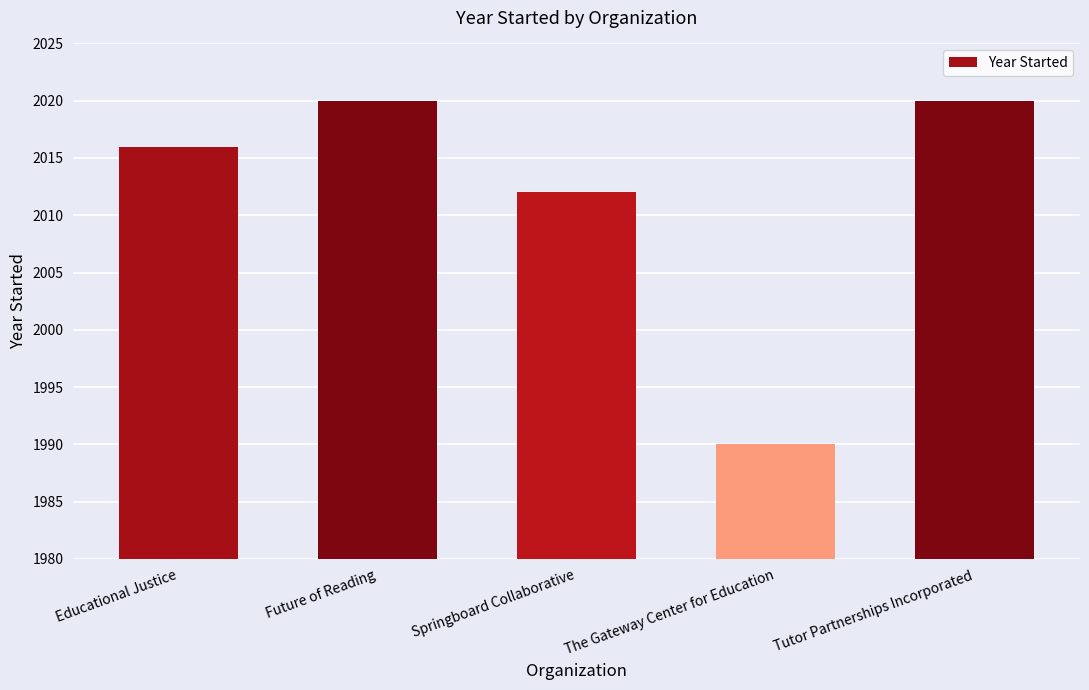

What is the ratio of the value at Future of Reading to the value at Springboard Collaborative?

1.0